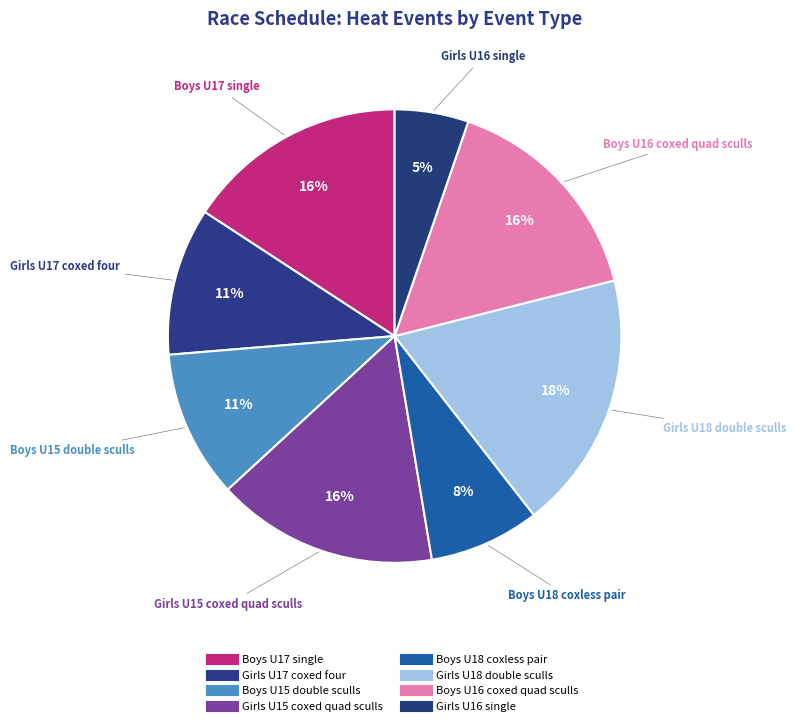

How many segments does this pie chart have?

8